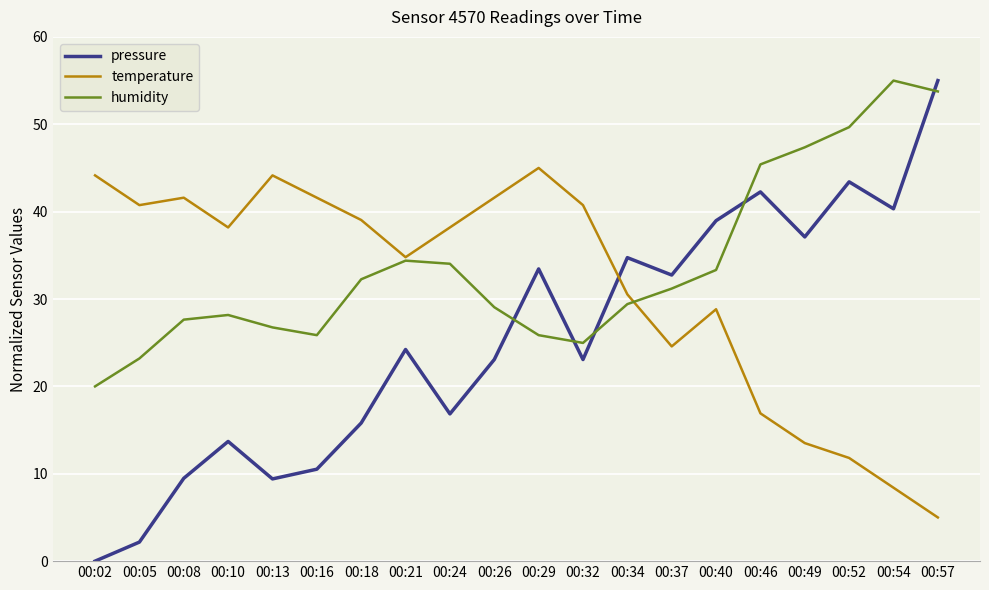

How many interior local peaks does the humidity series have?

3